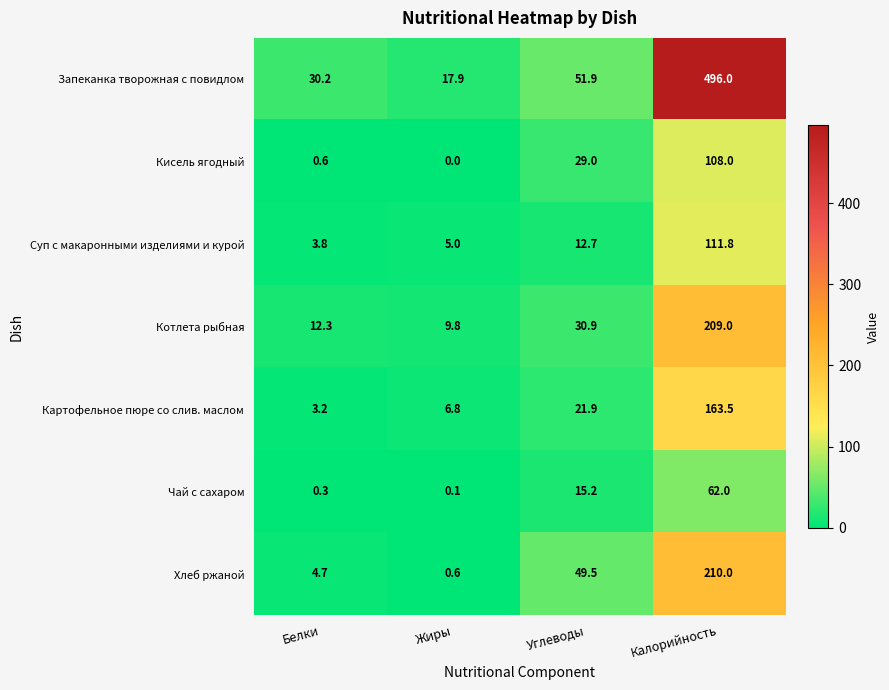

What is the total value across all series at Жиры?

40.2